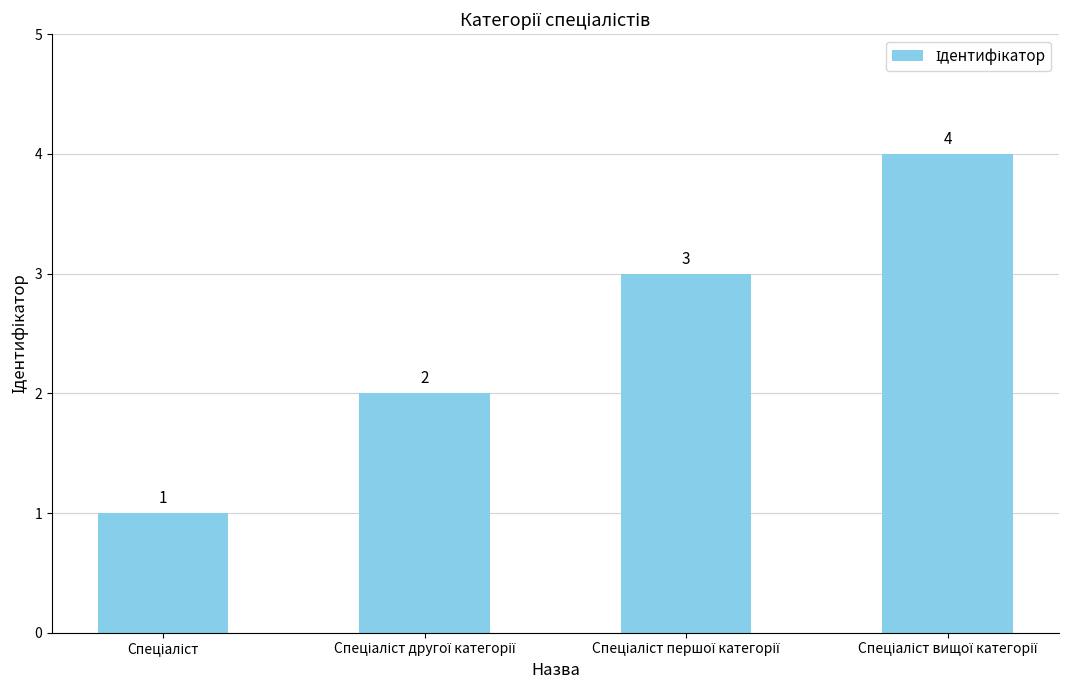

What is the difference between the maximum and minimum values?

3